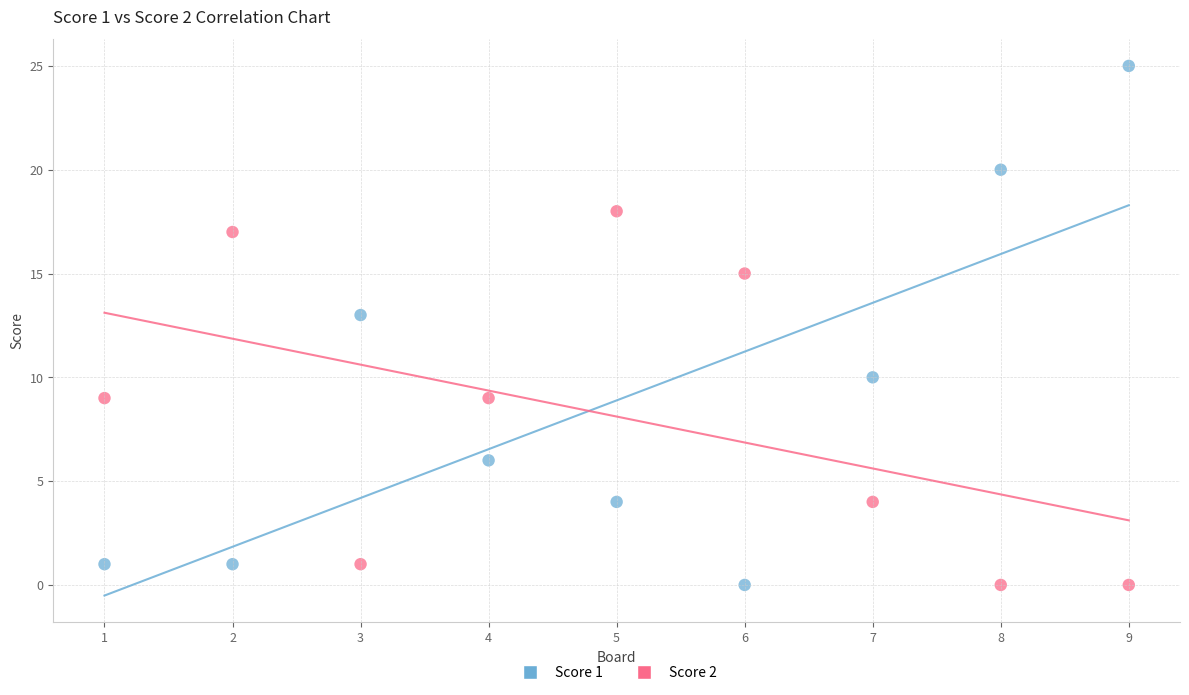

Which series reaches the maximum Y coordinate?

Score 1